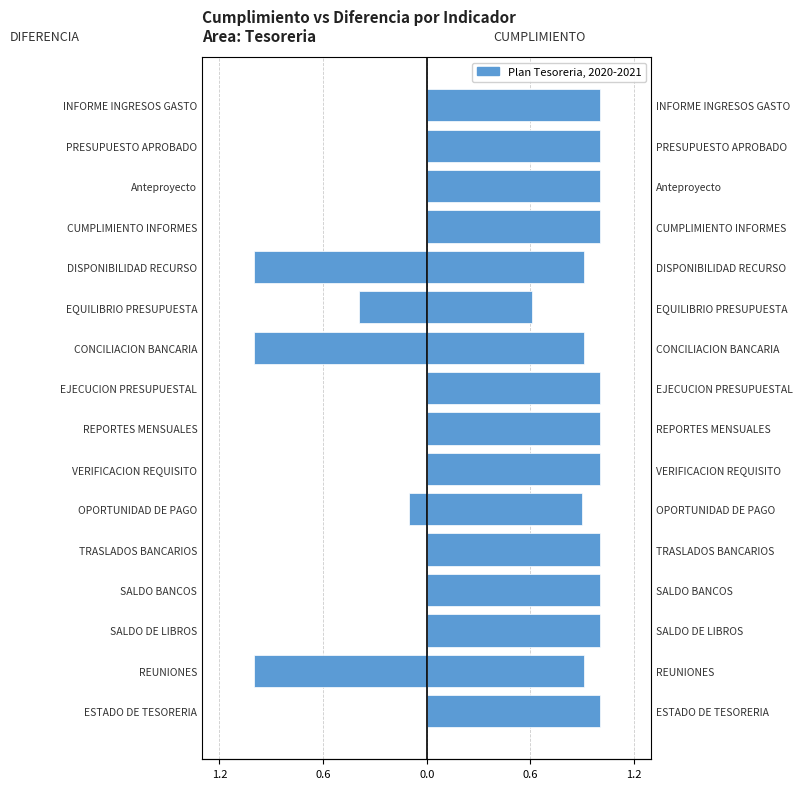

How many groups of bars are there?

16